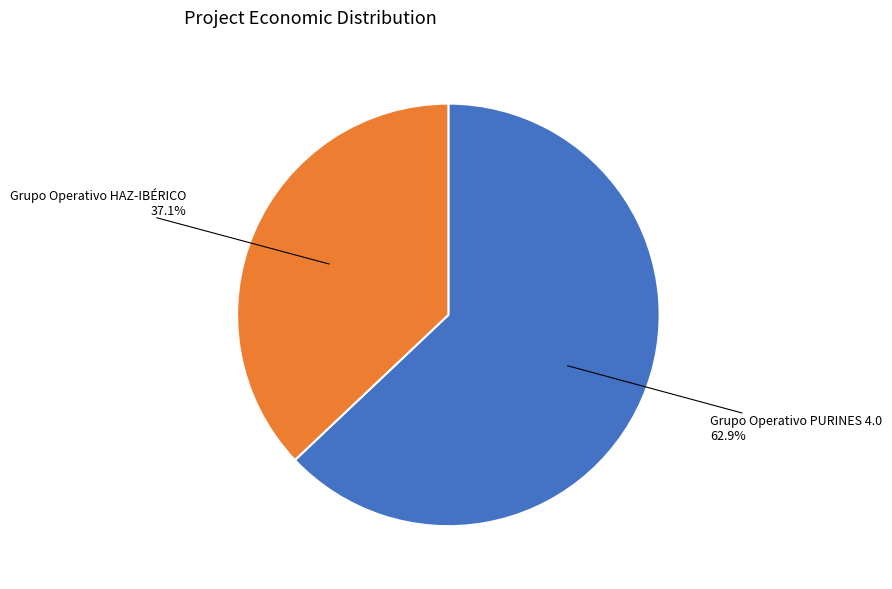

Which category accounts for the majority?

Grupo Operativo PURINES 4.0